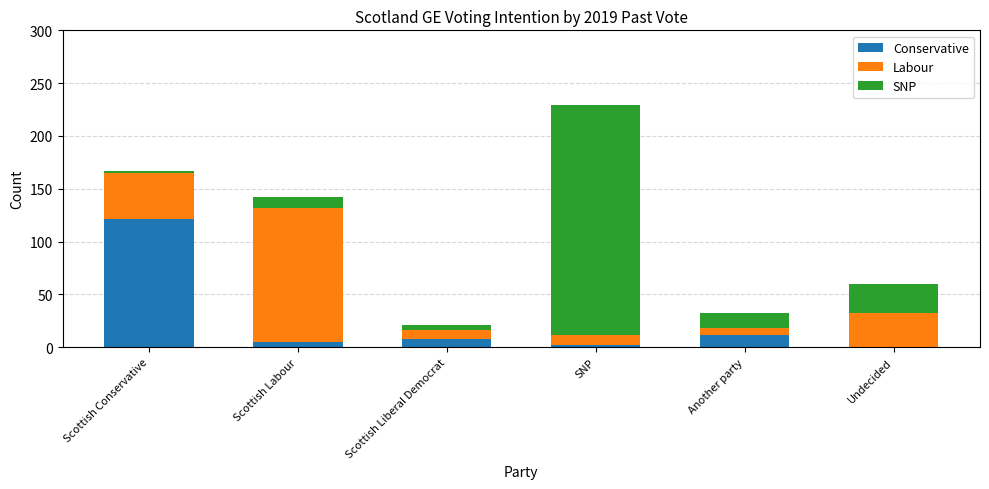

At which label does Conservative reach its peak?

Scottish Conservative